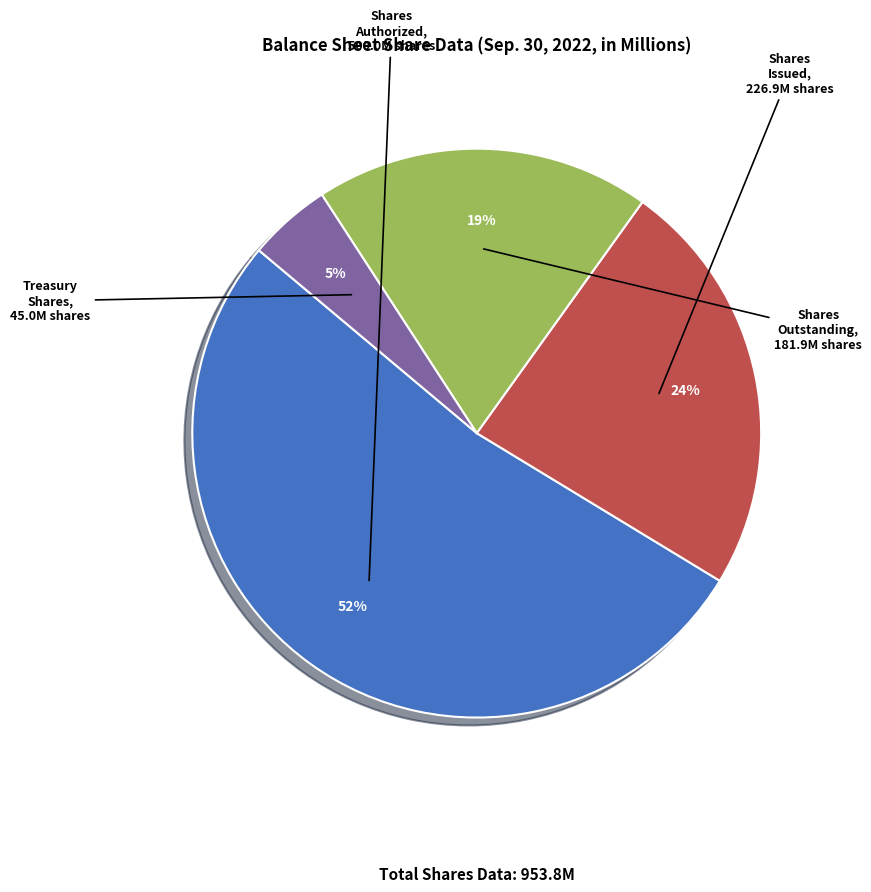

Is the sum of Shares Authorized and Shares Outstanding greater than half?

Yes